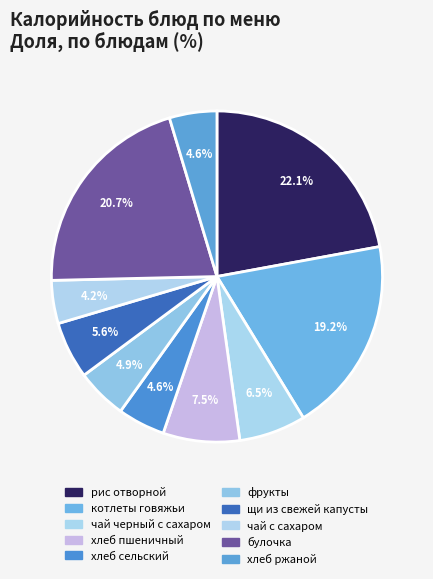

What is the total percentage of хлеб пшеничный and хлеб ржаной?

12.1%